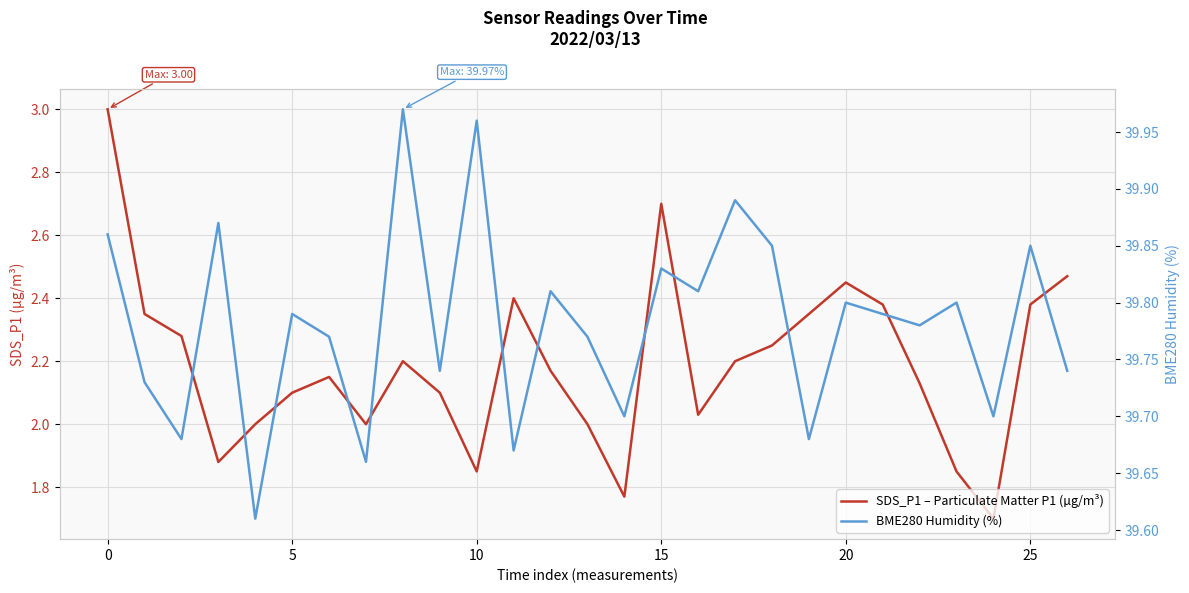

Does the chart display data point markers on the line(s)?

No